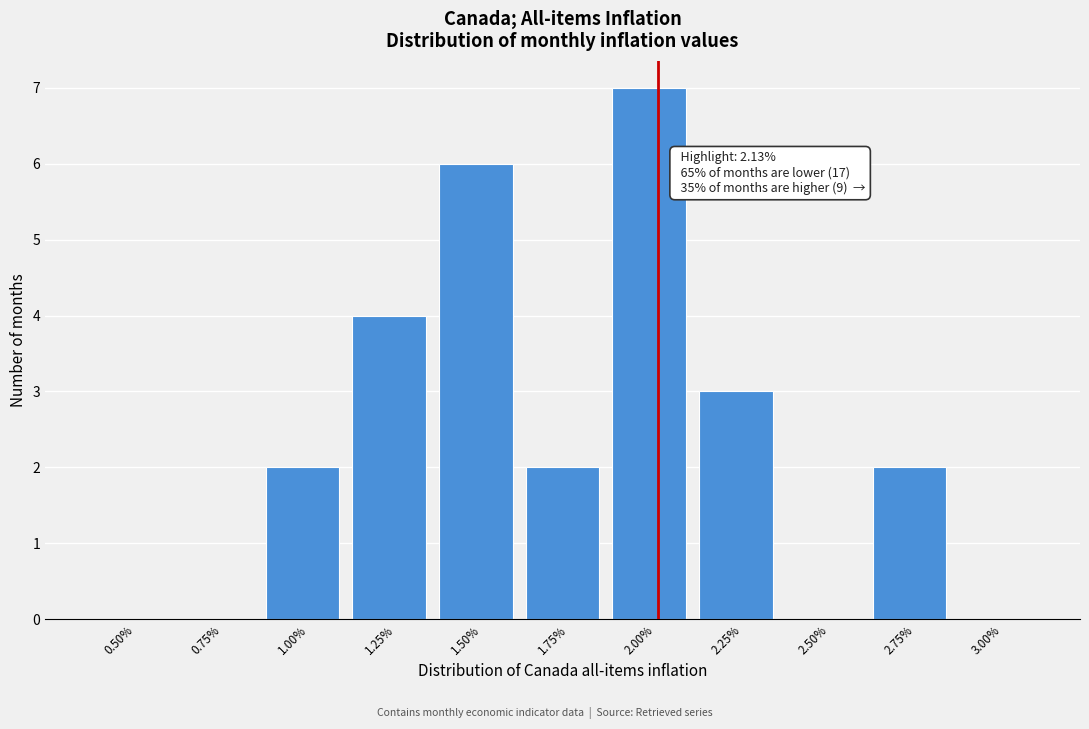

Reading left to right, list all the values displayed in this chart.

0.50%=0	0.75%=0	1.00%=2	1.25%=4	1.50%=6	1.75%=2	2.00%=7	2.25%=3	2.50%=0	2.75%=2	3.00%=0